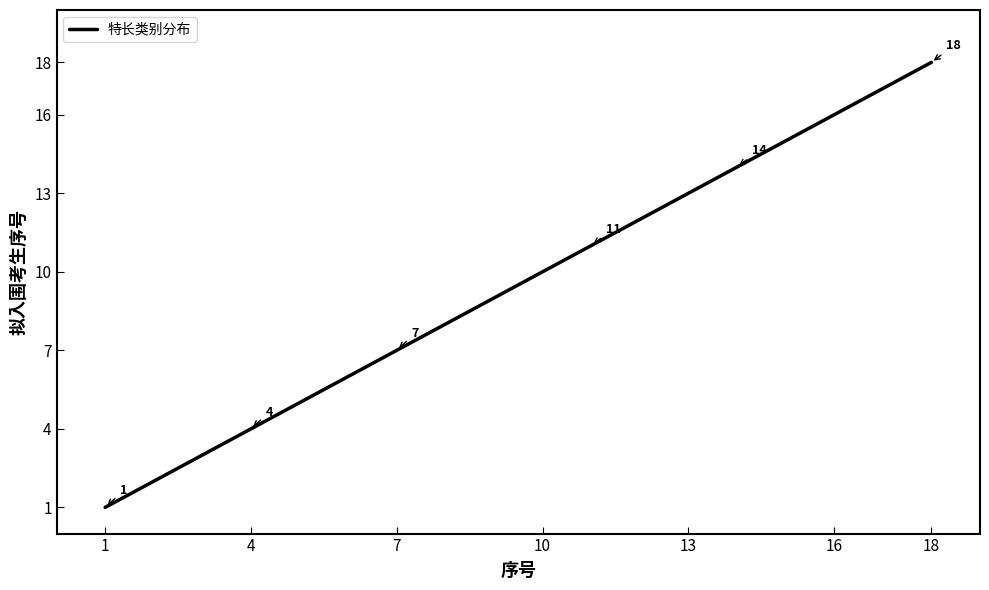

What is the maximum value shown in the chart?

18